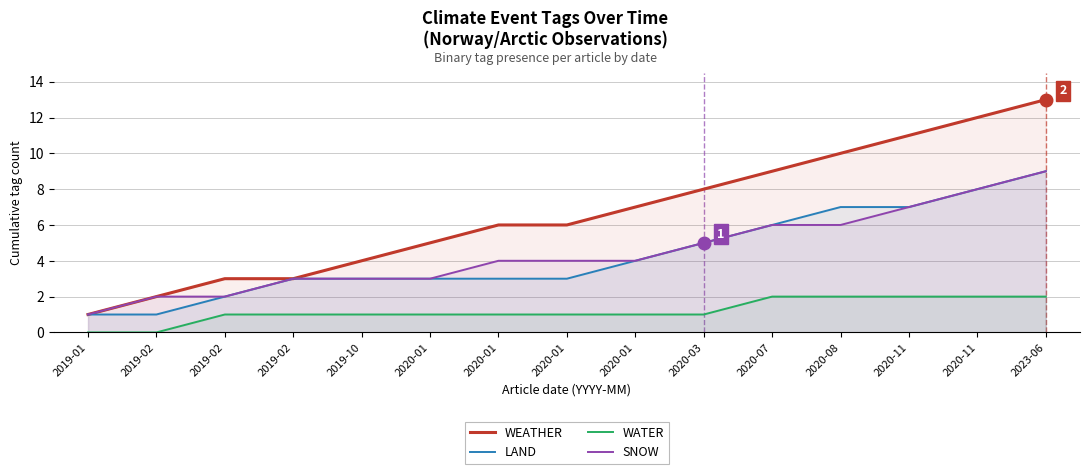

True or false: WATER has more than 0 points higher than both neighbors.

False